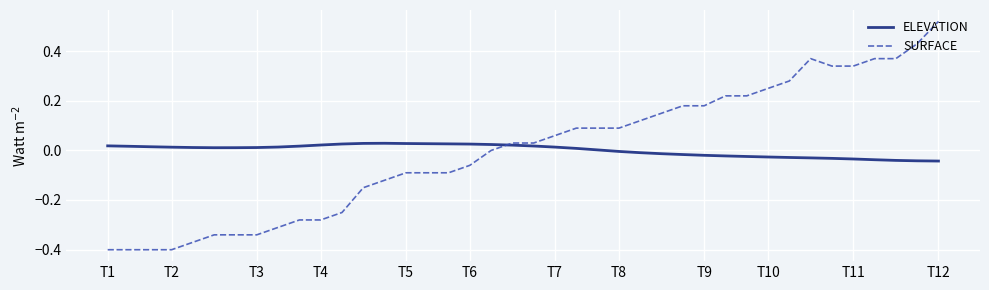

Which series has the largest range (max minus min)?

SURFACE